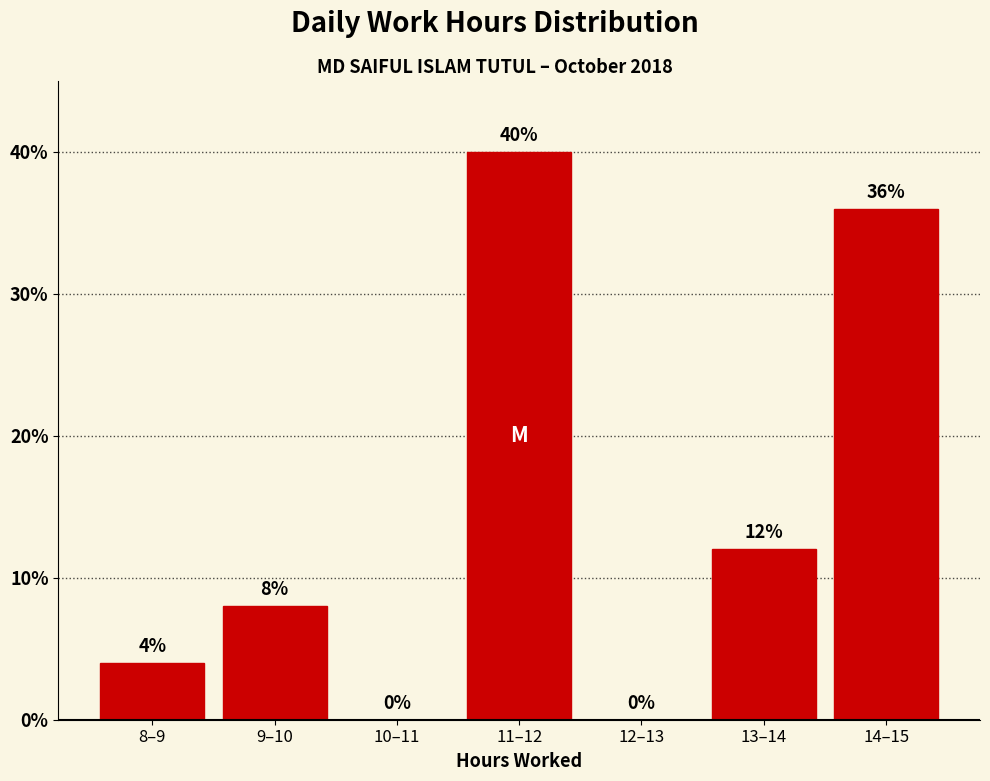

Reading left to right, extract all data points from this chart.

8–9=4	9–10=8	10–11=0	11–12=40	12–13=0	13–14=12	14–15=36